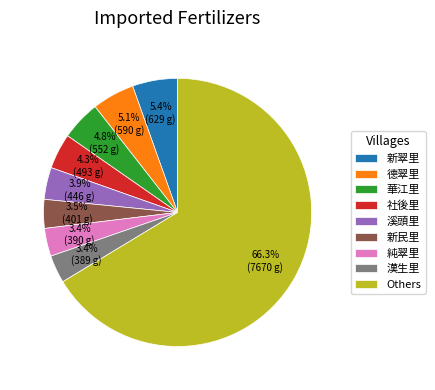

Is the sum of 溪頭里 and 新翠里 greater than half?

No